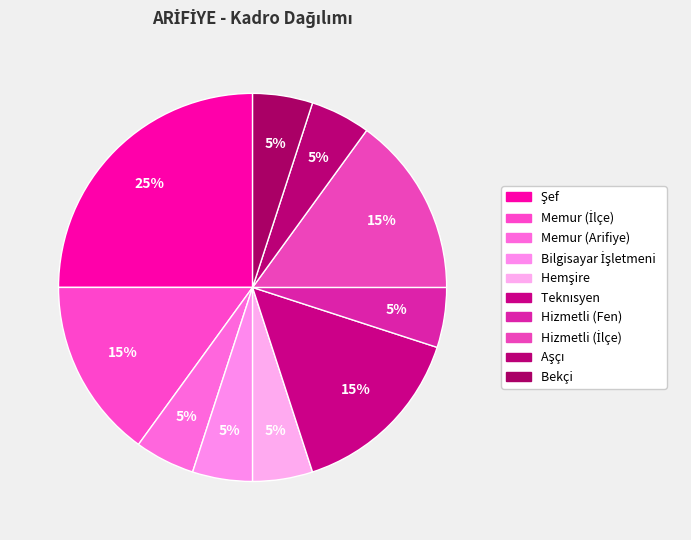

To the nearest percent, what is the difference between the largest and smallest slice percentages?

20%